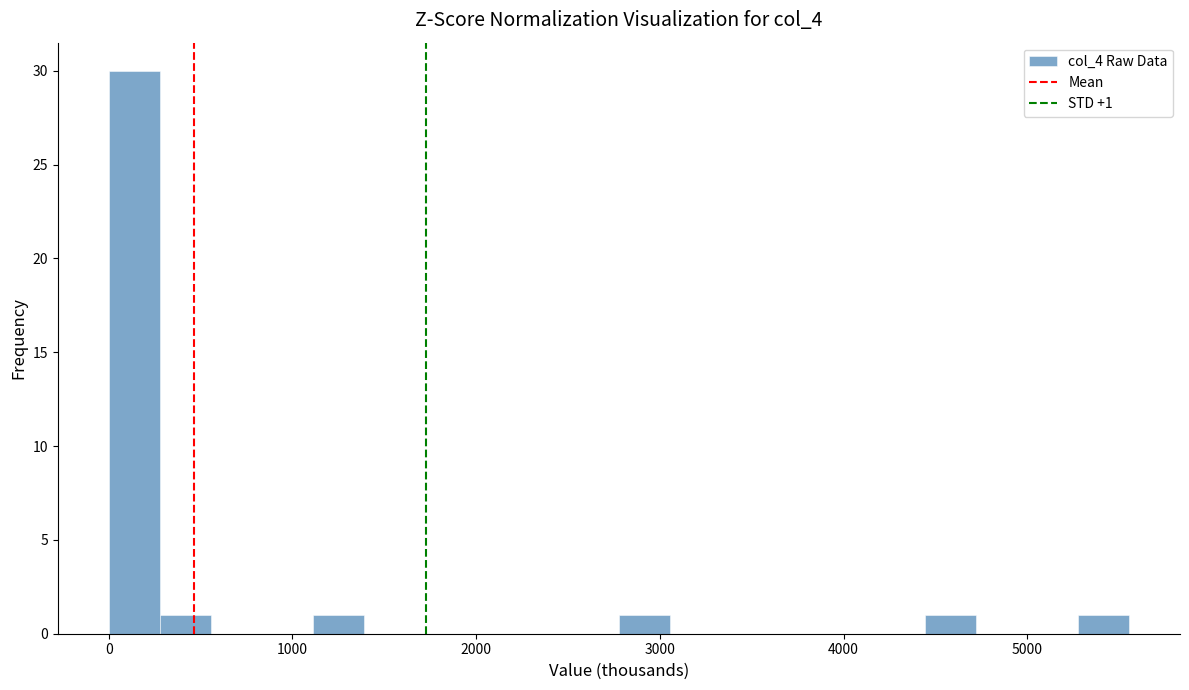

Read against the x-axis, roughly where is the centre of the tallest bar?

100